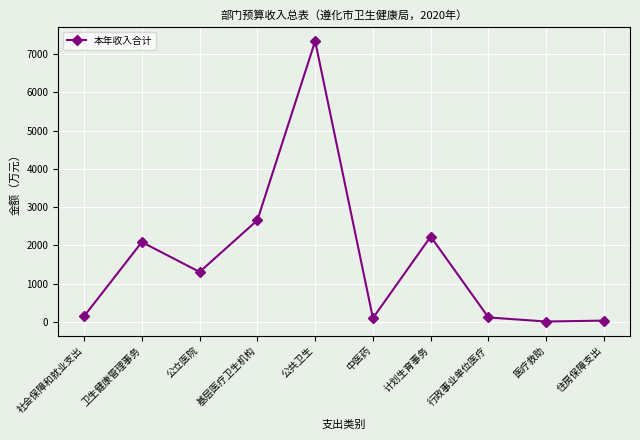

Which category has the highest value across all series?

公共卫生